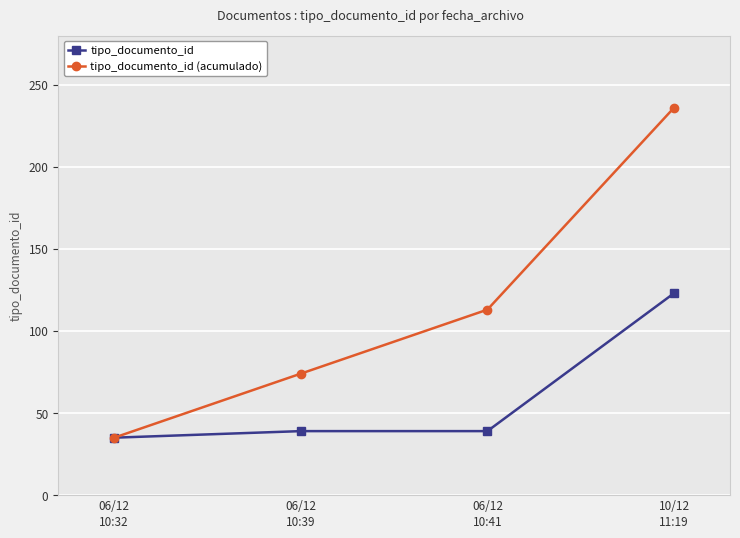

Rank the series at 06/12
10:41 from lowest to highest value.

tipo_documento_id, tipo_documento_id (acumulado)